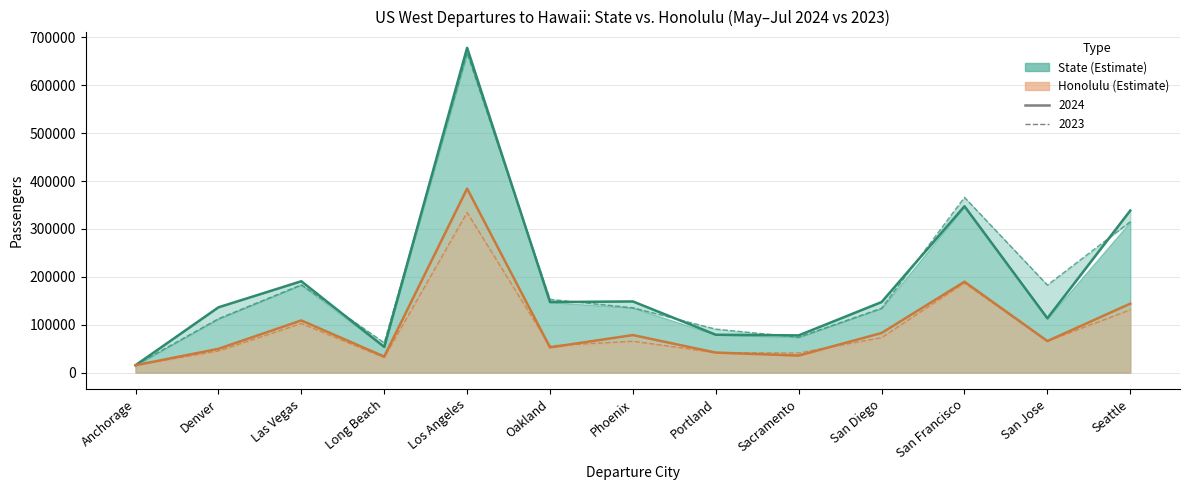

Rank the series at Seattle from lowest to highest value.

Honolulu 2023, Honolulu 2024, State 2023, State 2024